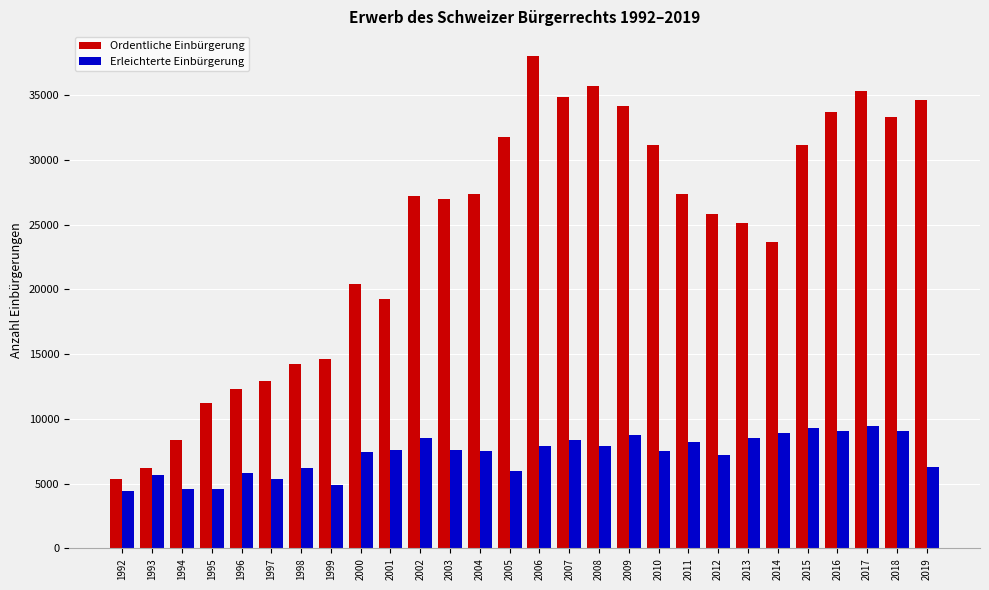

Rank the series by their maximum value, from lowest to highest.

Erleichterte Einbürgerung, Ordentliche Einbürgerung